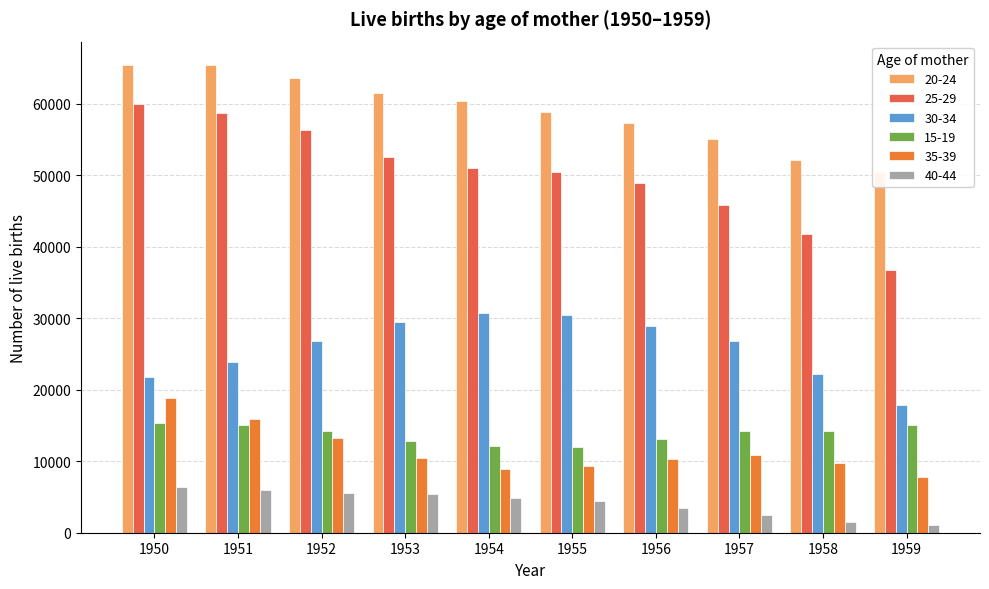

What are all the series names shown in the legend?

20-24, 25-29, 30-34, 15-19, 35-39, 40-44